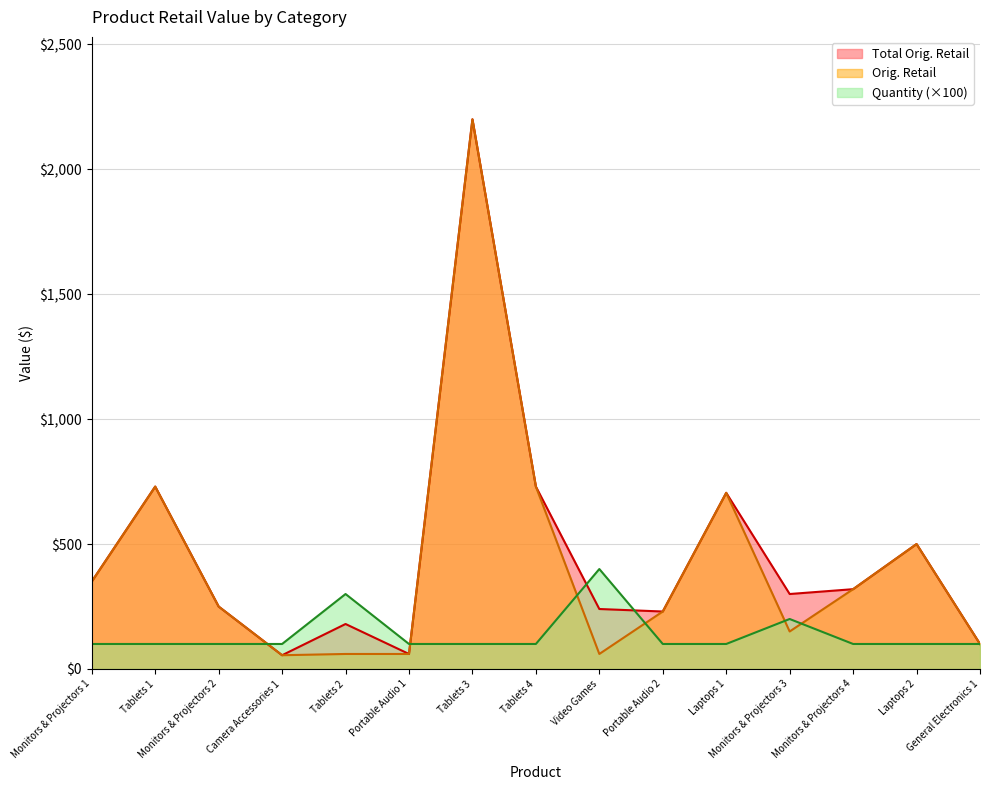

Reading right to left, what are all the values shown in this chart?

Total Orig. Retail: 100.0	500.0	319.4	300.0	705.0	229.9	240.0	730.0	2200.0	60.0	180.0	55.0	249.9	730.0	350.0
Orig. Retail: 100.0	500.0	319.4	150.0	705.0	229.9	60.0	730.0	2200.0	60.0	60.0	55.0	249.9	730.0	350.0
Quantity: 100.0	100.0	100.0	200.0	100.0	100.0	400.0	100.0	100.0	100.0	300.0	100.0	100.0	100.0	100.0